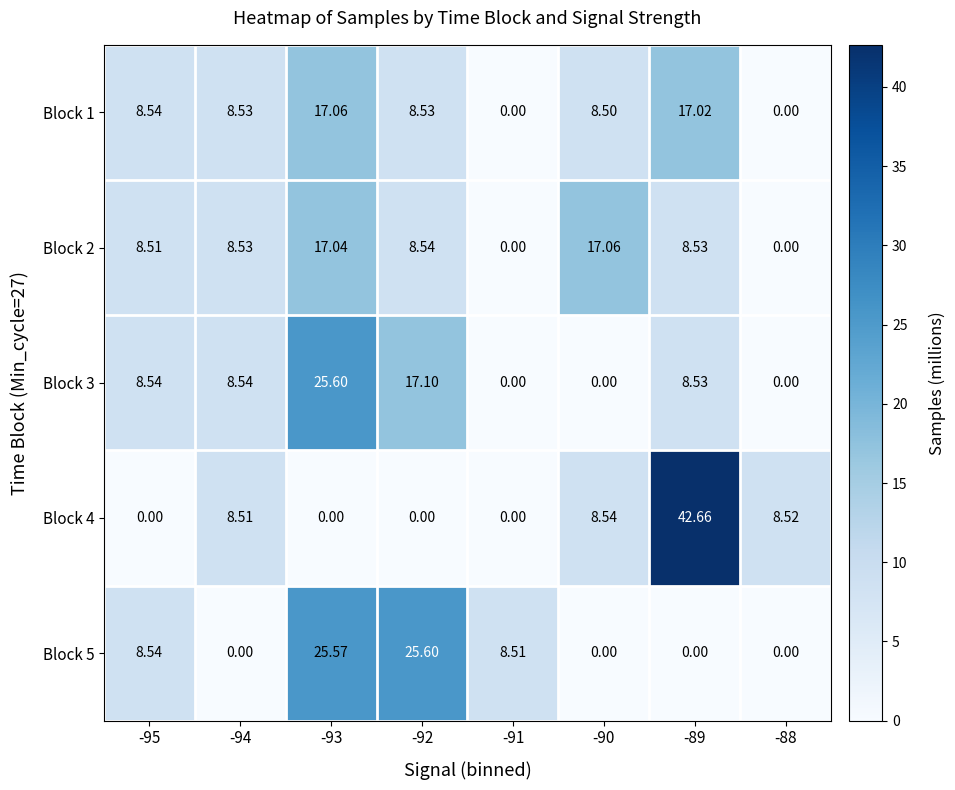

Is the value of Block 5 at -88 greater than the value of Block 2 at -90?

No